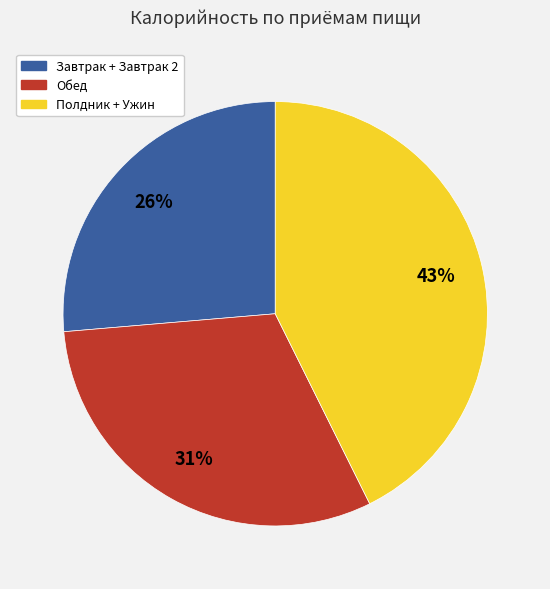

To the nearest percent, what is the average slice percentage?

33%